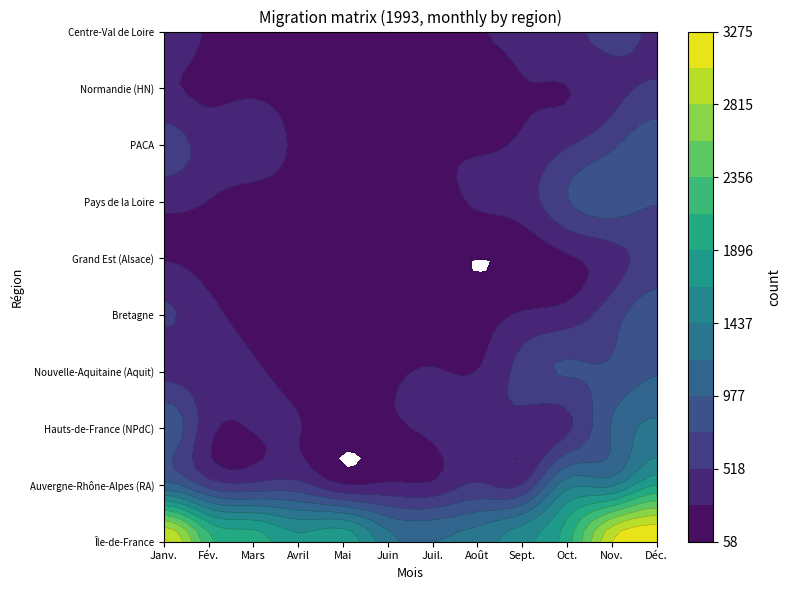

Reading left to right, what are all the values shown in this chart?

Île-de-France: Janv.=3085	Fév.=2210	Mars=2026	Avril=1725	Mai=1834	Juin=1291	Juil.=1205	Août=1324	Sept.=1606	Oct.=2031	Nov.=3045	Déc.=3275
Auvergne-Rhône-Alpes (RA): Janv.=1046	Fév.=654	Mars=568	Avril=591	Mai=297	Juin=324	Juil.=331	Août=543	Sept.=527	Oct.=1353	Nov.=1384	Déc.=1882
Hauts-de-France (NPdC): Janv.=932	Fév.=364	Mars=303	Avril=298	Mai=179	Juin=238	Juil.=353	Août=510	Sept.=394	Oct.=473	Nov.=995	Déc.=1267
Nouvelle-Aquitaine (Aquit): Janv.=441	Fév.=390	Mars=318	Avril=210	Mai=191	Juin=241	Juil.=304	Août=294	Sept.=608	Oct.=767	Nov.=785	Déc.=962
Bretagne: Janv.=548	Fév.=350	Mars=222	Avril=150	Mai=220	Juin=139	Juil.=151	Août=187	Sept.=316	Oct.=387	Nov.=651	Déc.=878
Grand Est (Alsace): Janv.=274	Fév.=207	Mars=189	Avril=98	Mai=82	Juin=81	Juil.=97	Août=58	Sept.=115	Oct.=256	Nov.=415	Déc.=609
Pays de la Loire: Janv.=349	Fév.=282	Mars=160	Avril=166	Mai=112	Juin=168	Juil.=170	Août=324	Sept.=403	Oct.=733	Nov.=874	Déc.=766
PACA: Janv.=626	Fév.=444	Mars=503	Avril=222	Mai=237	Juin=283	Juil.=263	Août=249	Sept.=324	Oct.=495	Nov.=707	Déc.=896
Normandie (HN): Janv.=317	Fév.=214	Mars=226	Avril=146	Mai=119	Juin=129	Juil.=112	Août=135	Sept.=274	Oct.=283	Nov.=439	Déc.=548
Centre-Val de Loire: Janv.=451	Fév.=253	Mars=149	Avril=92	Mai=106	Juin=117	Juil.=154	Août=271	Sept.=331	Oct.=453	Nov.=567	Déc.=501